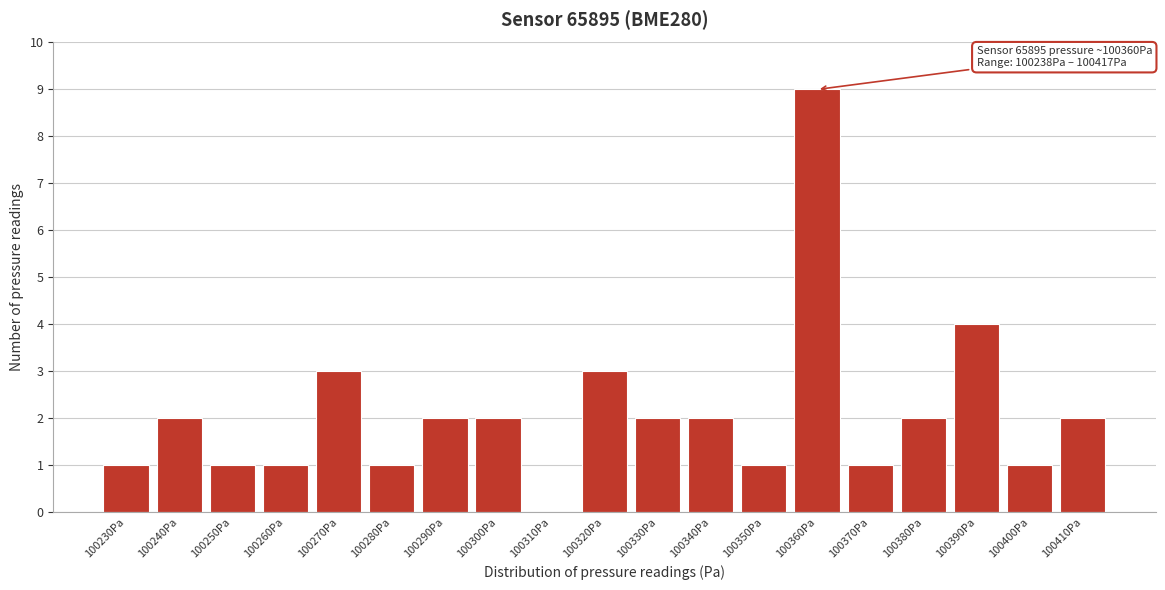

Reading left to right, list all the values displayed in this chart.

100230Pa=1	100240Pa=2	100250Pa=1	100260Pa=1	100270Pa=3	100280Pa=1	100290Pa=2	100300Pa=2	100310Pa=0	100320Pa=3	100330Pa=2	100340Pa=2	100350Pa=1	100360Pa=9	100370Pa=1	100380Pa=2	100390Pa=4	100400Pa=1	100410Pa=2